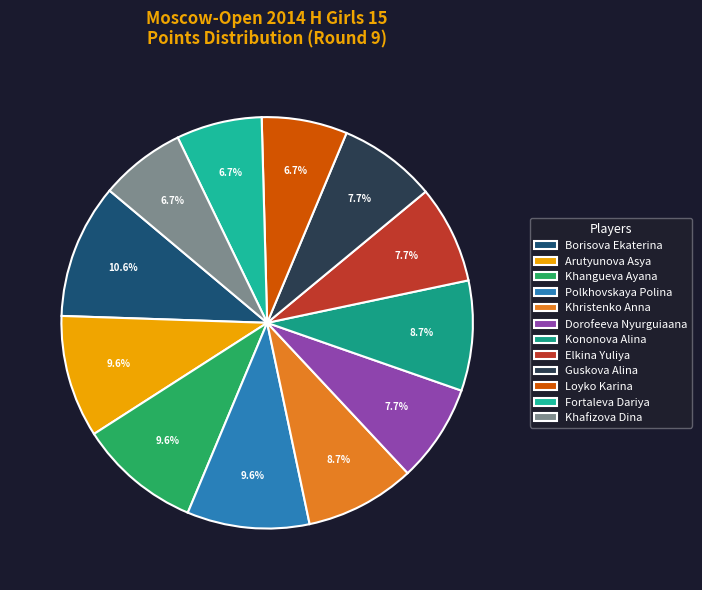

Approximately how many times larger is the value at Khristenko Anna compared to Fortaleva Dariya?

1.3